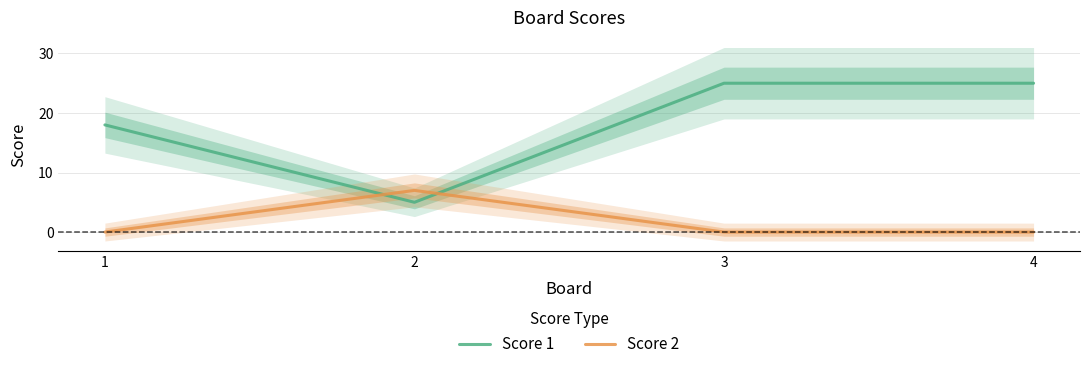

How many Score 2 values are between 0 and 7?

4